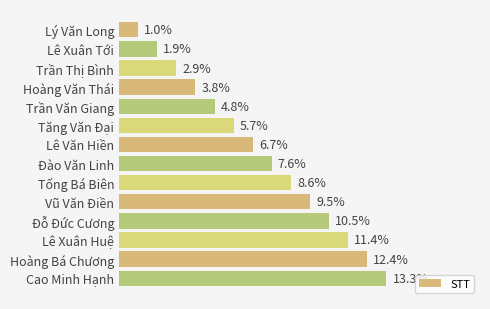

At which label is the value closest to 7?

Lê Văn Hiền